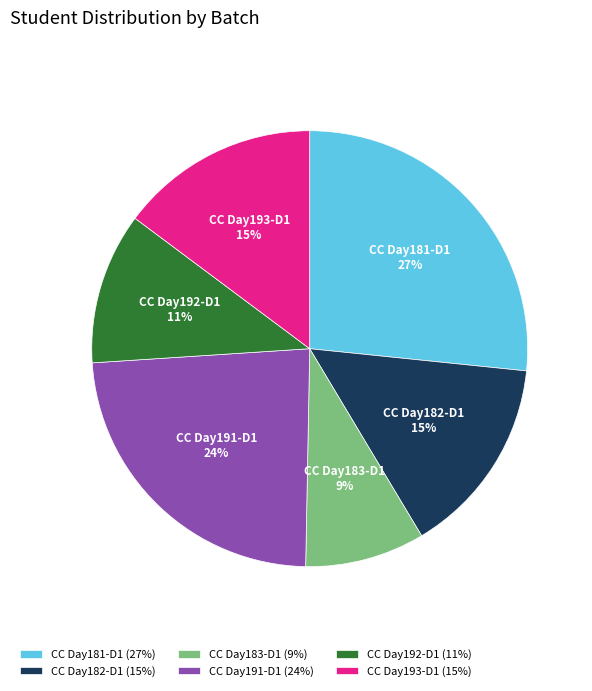

Is there a majority slice in this chart?

No